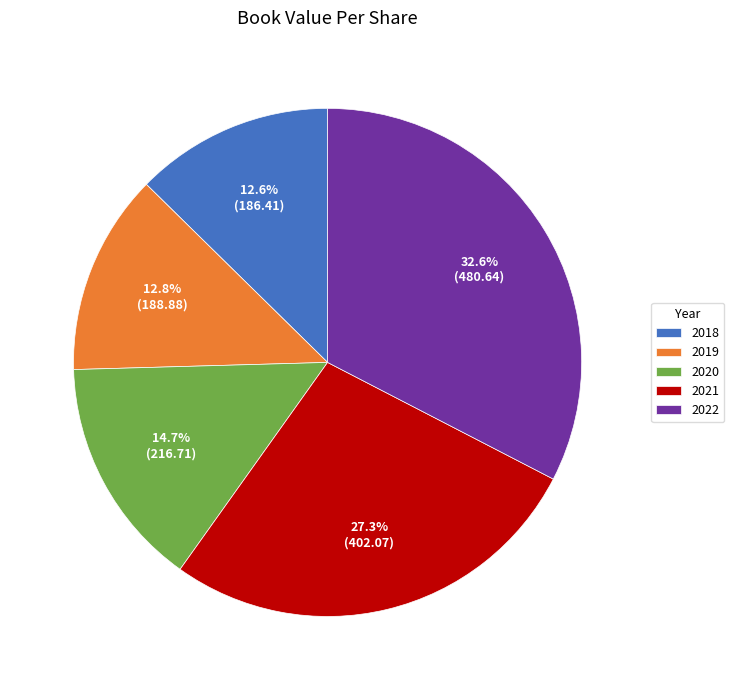

To the nearest percent, what is the difference between the 2022 and 2021 slice percentages?

5%